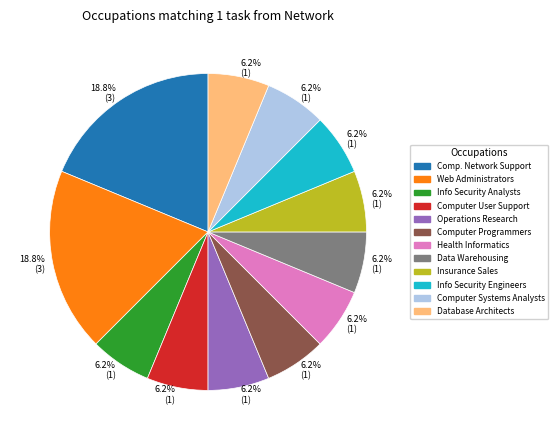

Does any single category account for the majority?

No